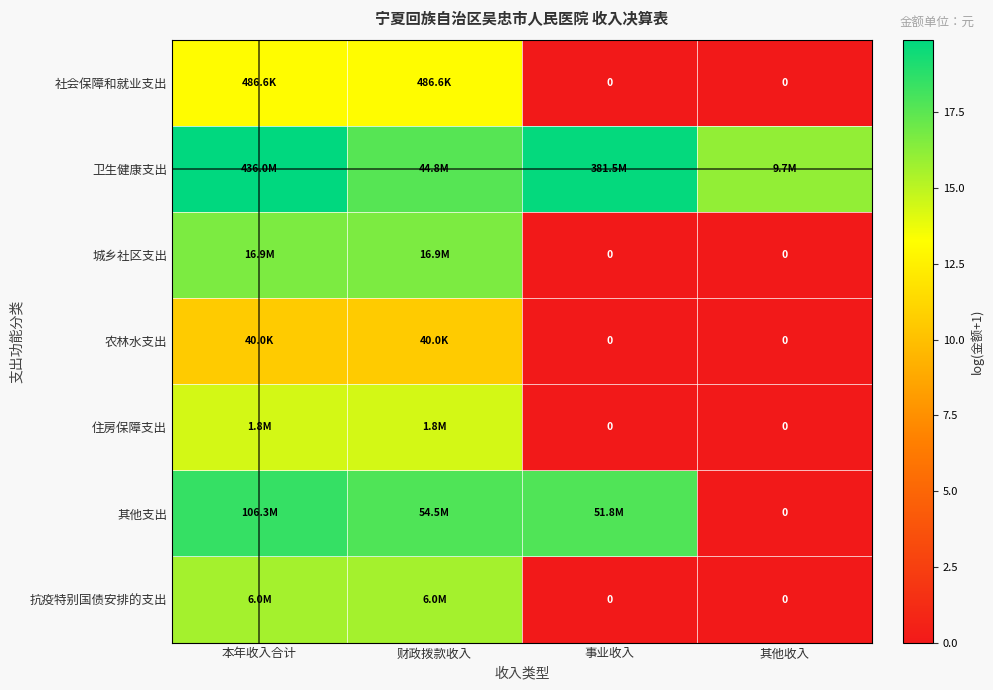

The 其他支出 series shows 25.7 at 本年收入合计. True or false?

False